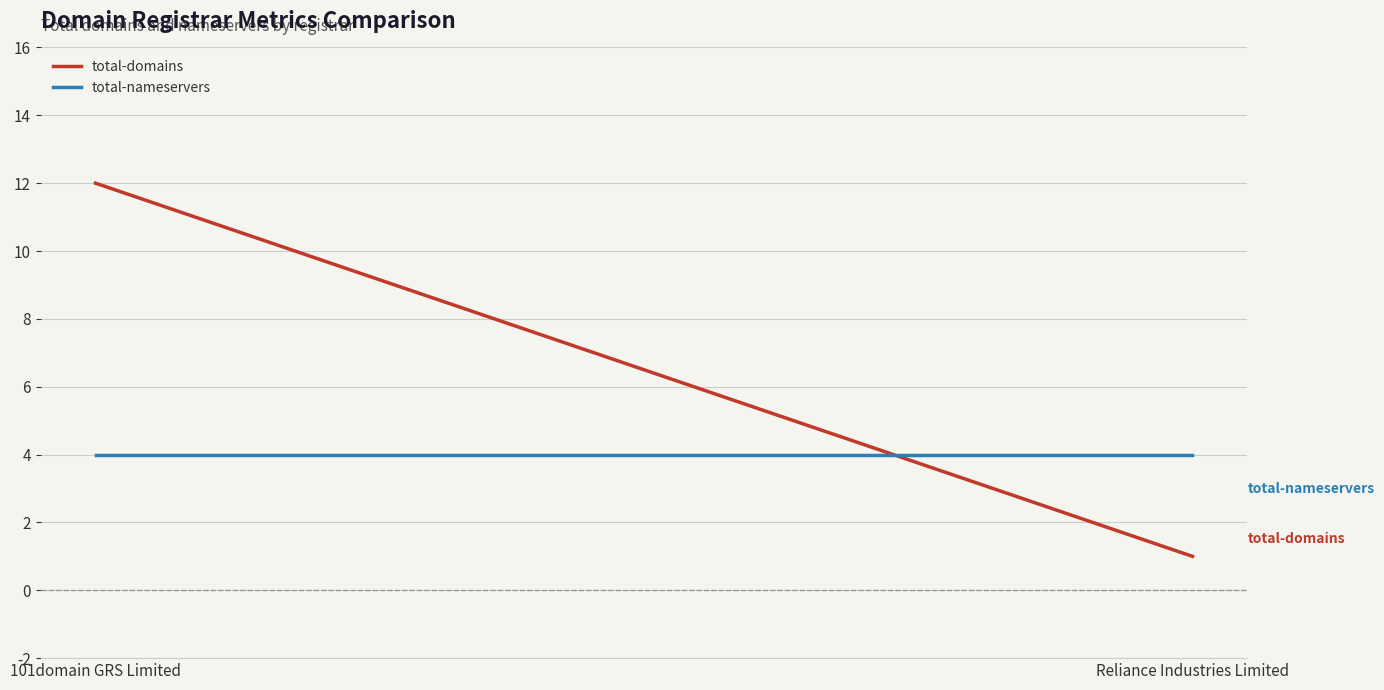

At which category is the sum across all series the highest?

101domain GRS Limited